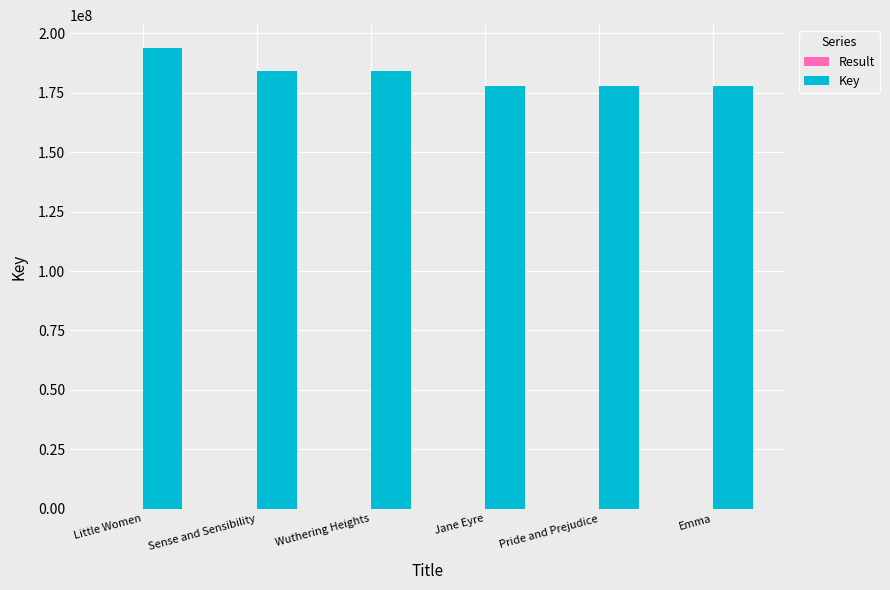

Which category has the highest value across all series?

Little Women